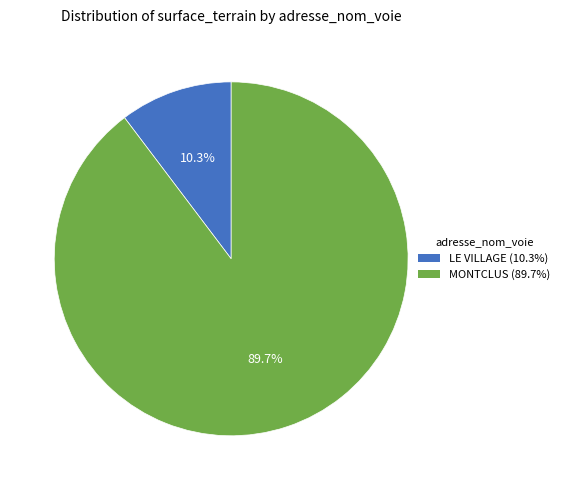

Is it true that LE VILLAGE is 24% of the pie?

False